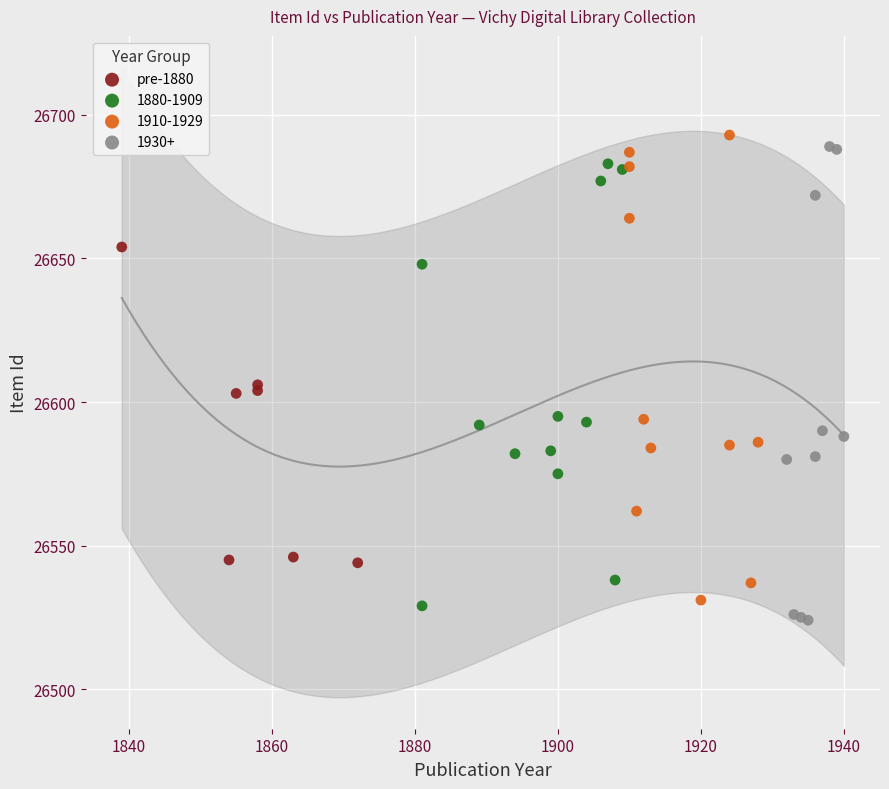

What are all the series names shown in the legend?

pre-1880, 1880-1909, 1910-1929, 1930+